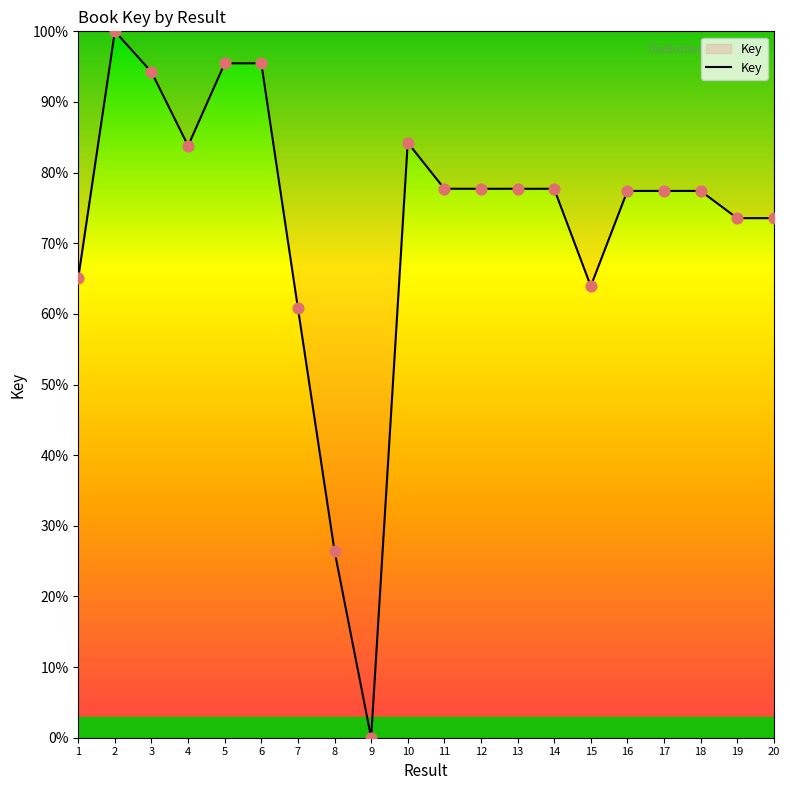

What is the change in value from 2 to 10?

-15.8